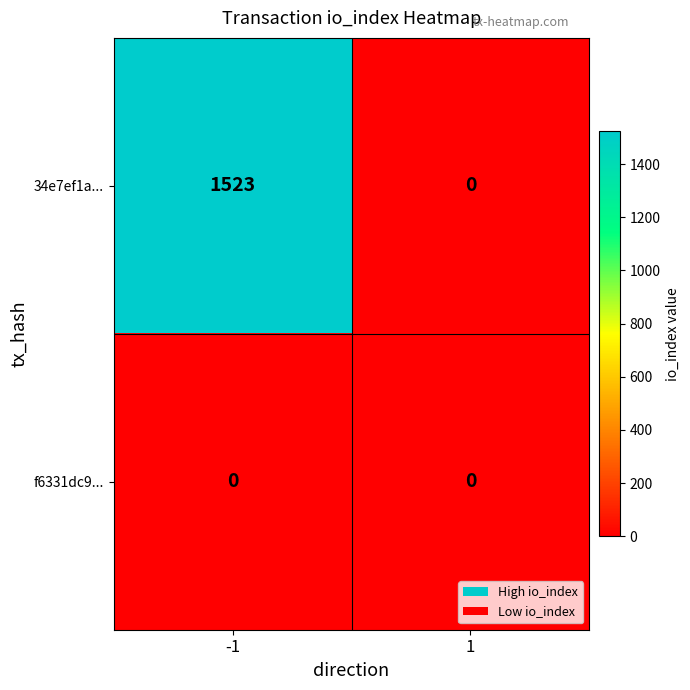

List the series in order of their overall mean, lowest first.

f6331dc9..., 34e7ef1a...